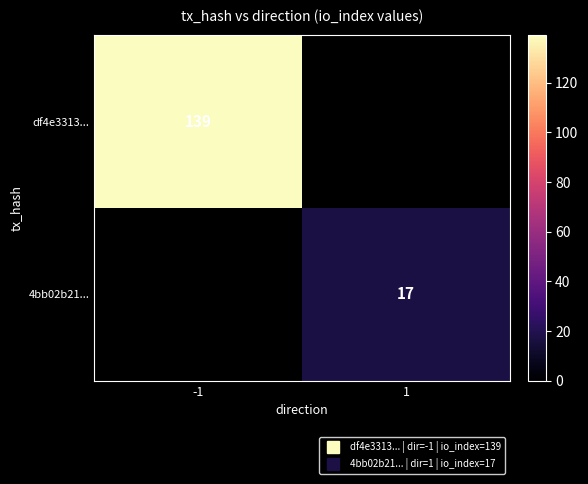

At how many categories does at least one series exceed 55?

1